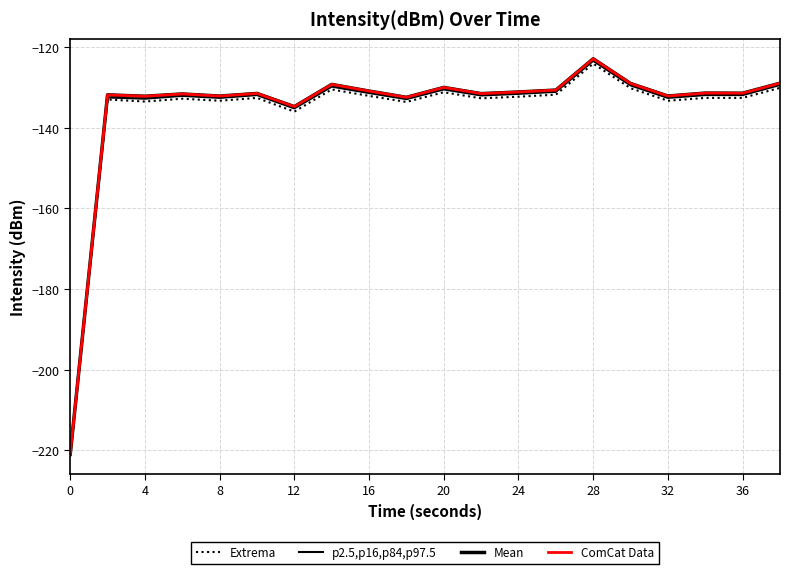

Is this an area chart (filled region under the line)?

No